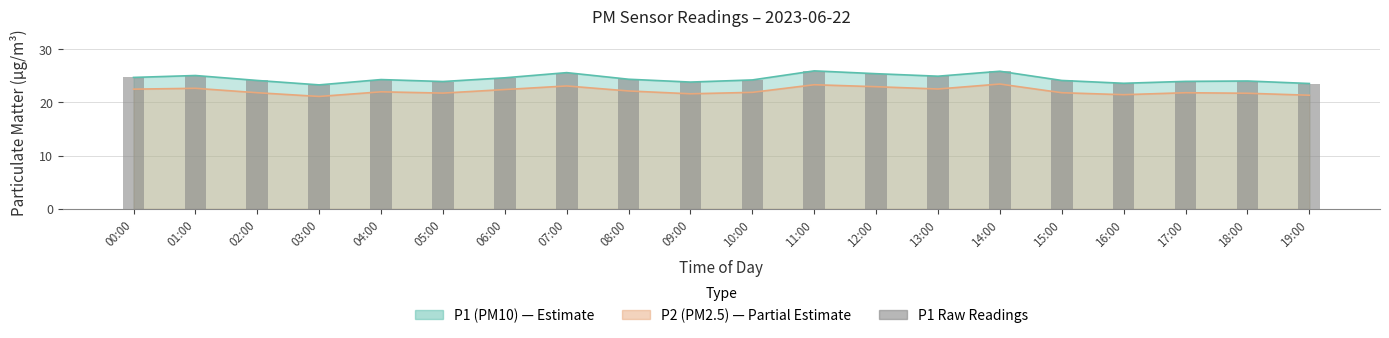

Reading left to right, list all the values displayed in this chart.

24.7	25.0	24.1	23.3	24.3	23.9	24.6	25.6	24.3	23.8	24.2	25.9	25.4	24.9	25.8	24.1	23.6	23.9	24.0	23.5